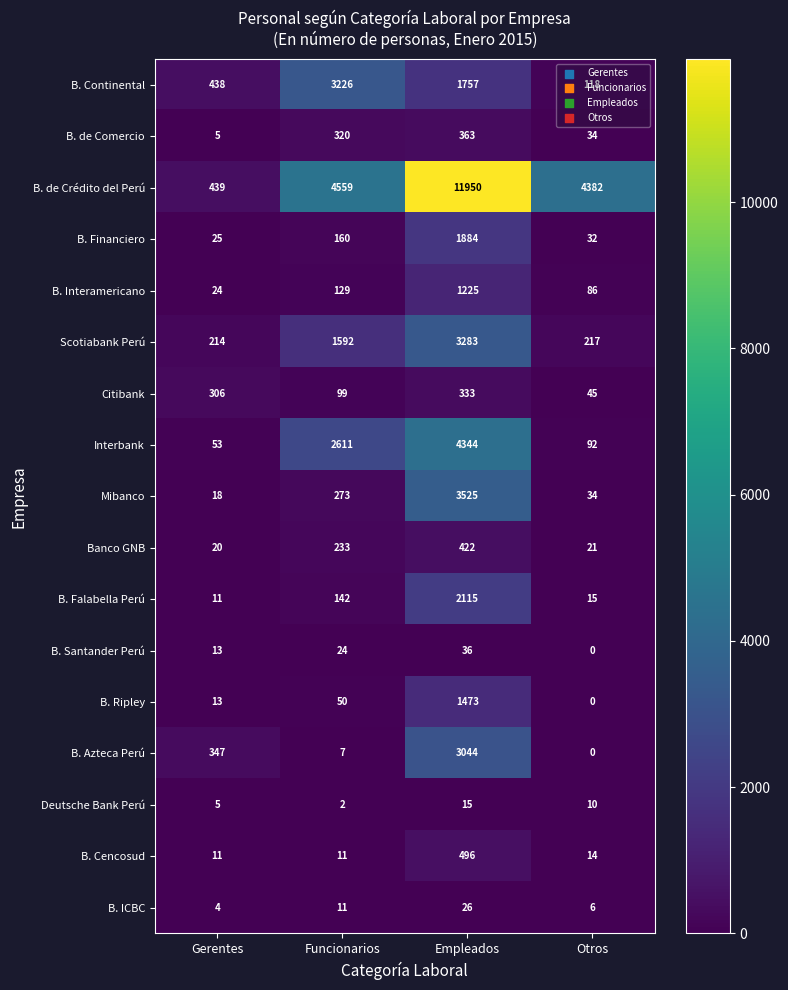

Read the Interbank value at Empleados, to the nearest 100.

4300